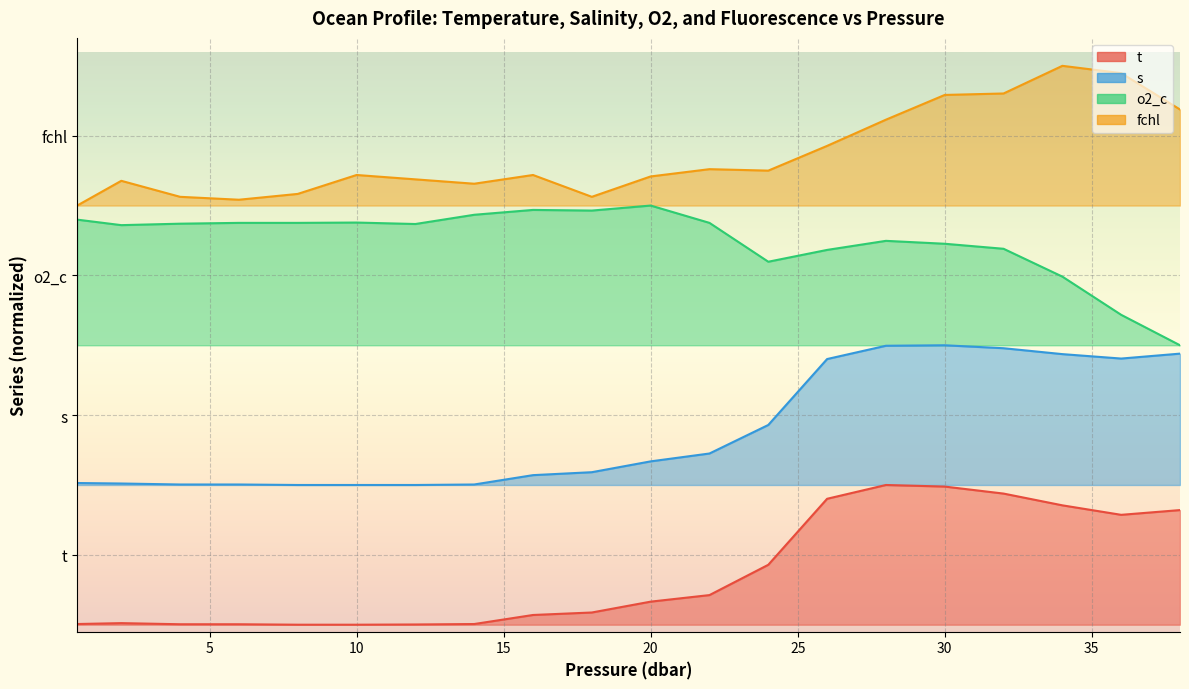

Reading left to right, extract all data points from this chart.

t: 0.0	0.0	0.0	0.0	0.0	0.0	0.0	0.0	0.1	0.1	0.2	0.2	0.4	0.9	1.0	1.0	0.9	0.9	0.8	0.8
s: 1.0	1.0	1.0	1.0	1.0	1.0	1.0	1.0	1.1	1.1	1.2	1.2	1.4	1.9	2.0	2.0	2.0	1.9	1.9	1.9
o2_c: 2.9	2.9	2.9	2.9	2.9	2.9	2.9	2.9	3.0	3.0	3.0	2.9	2.6	2.7	2.7	2.7	2.7	2.5	2.2	2.0
fchl: 3.0	3.2	3.1	3.0	3.1	3.2	3.2	3.2	3.2	3.1	3.2	3.3	3.2	3.4	3.6	3.8	3.8	4.0	3.9	3.7